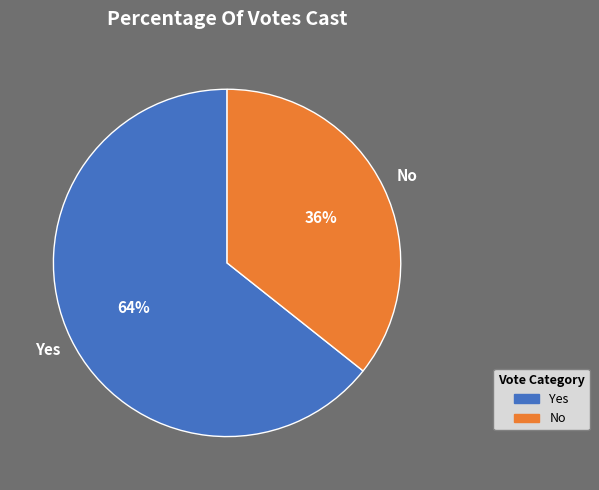

Between Yes and No, which is larger?

Yes